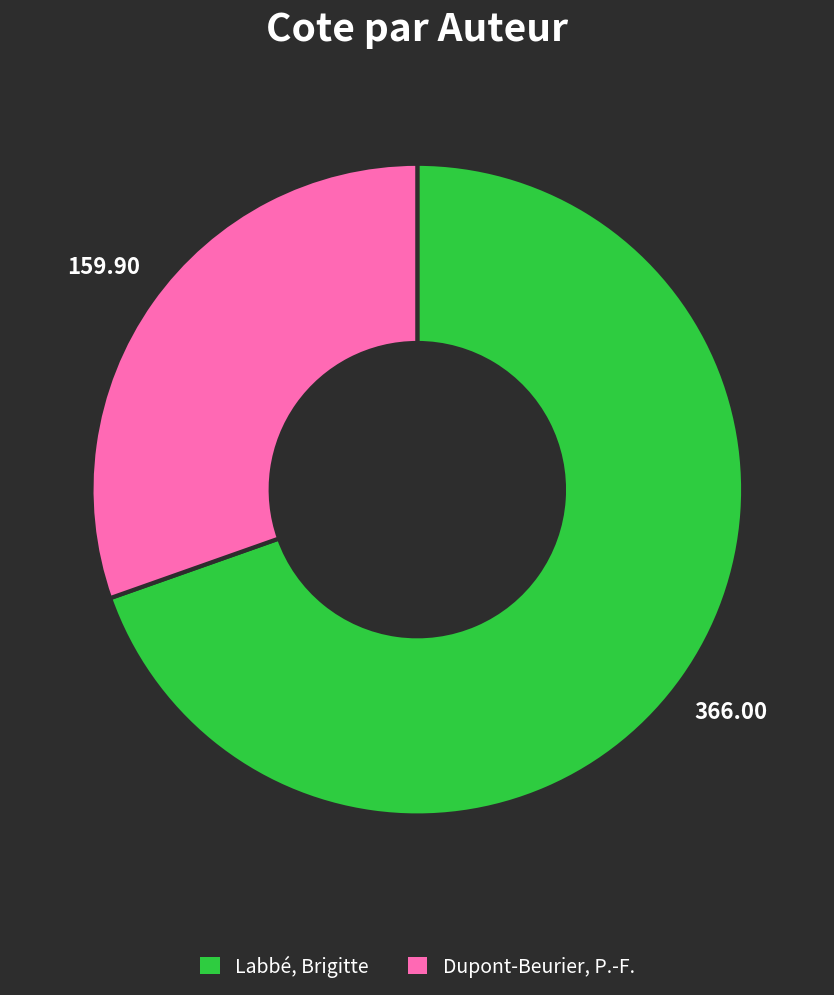

Do Labbé, Brigitte and Dupont-Beurier, P.-F. together represent more than half of the pie?

Yes